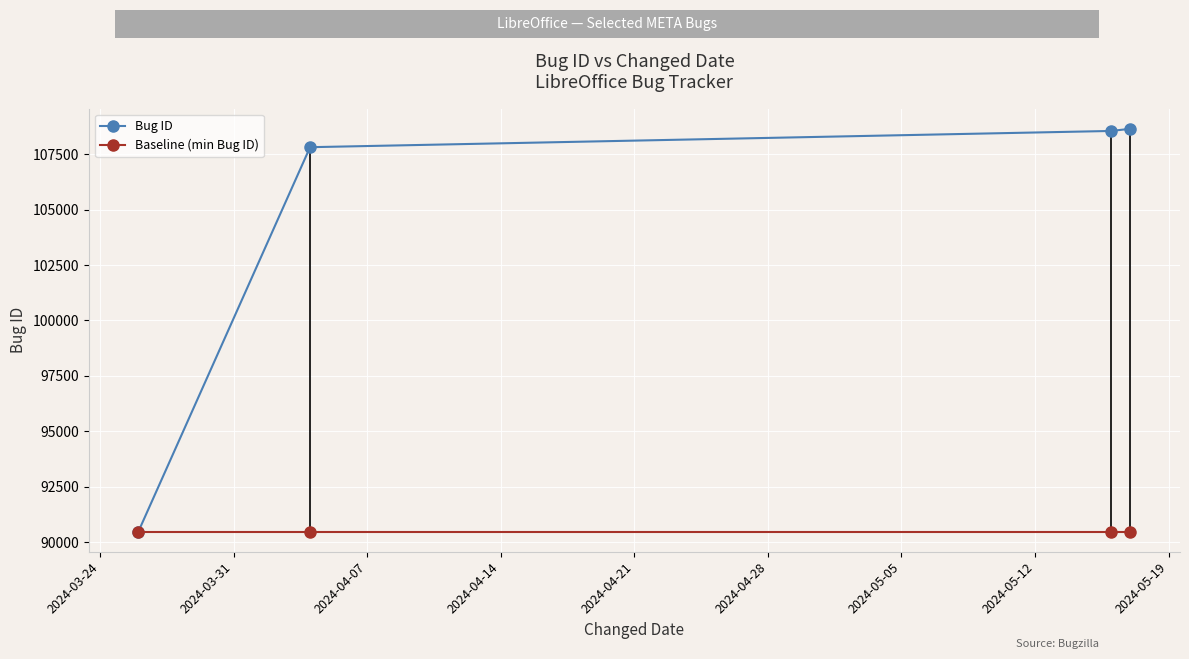

Which series has the largest total across all categories?

Bug ID